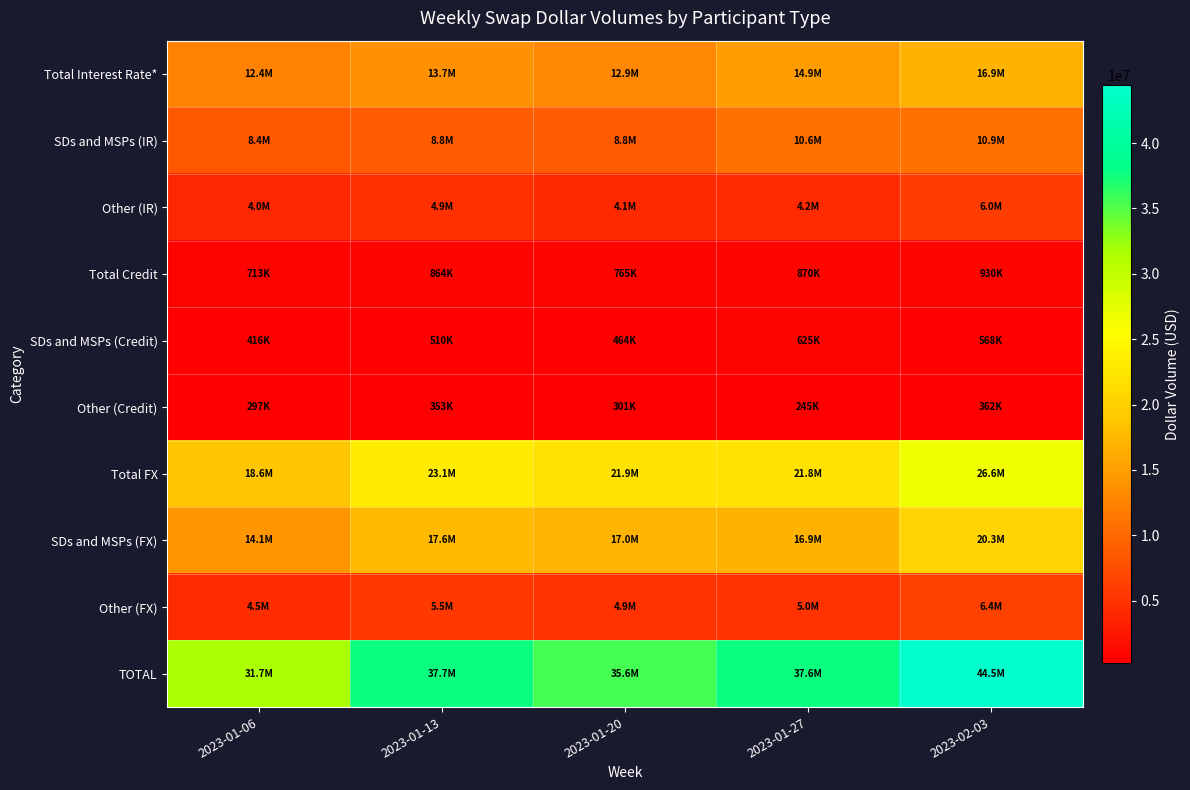

What is the spread (max minus min) of values at 2023-01-27?

37352020